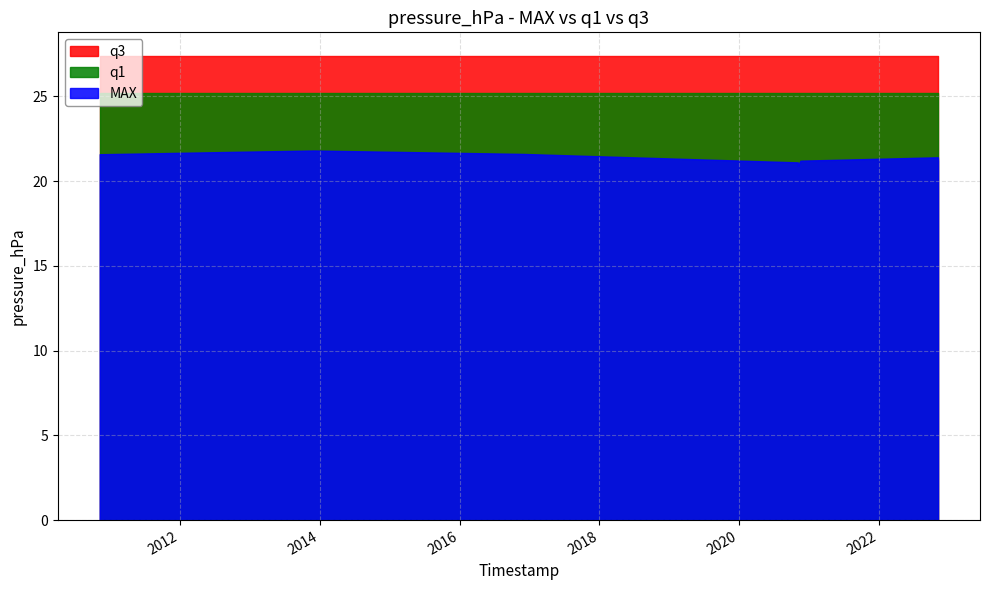

True or false: q3 and q1 intersect in this chart.

False